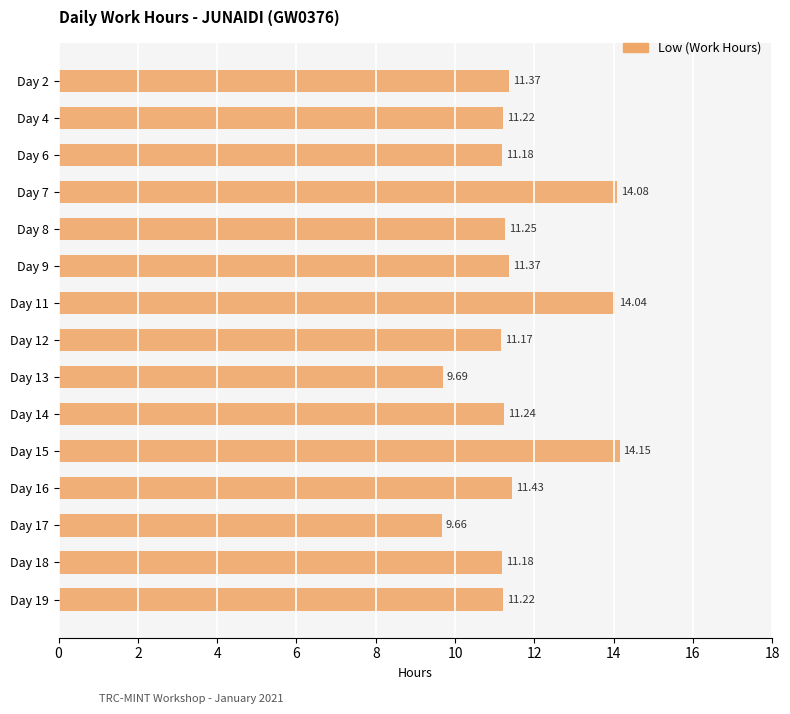

Count the number of data series in this chart.

1